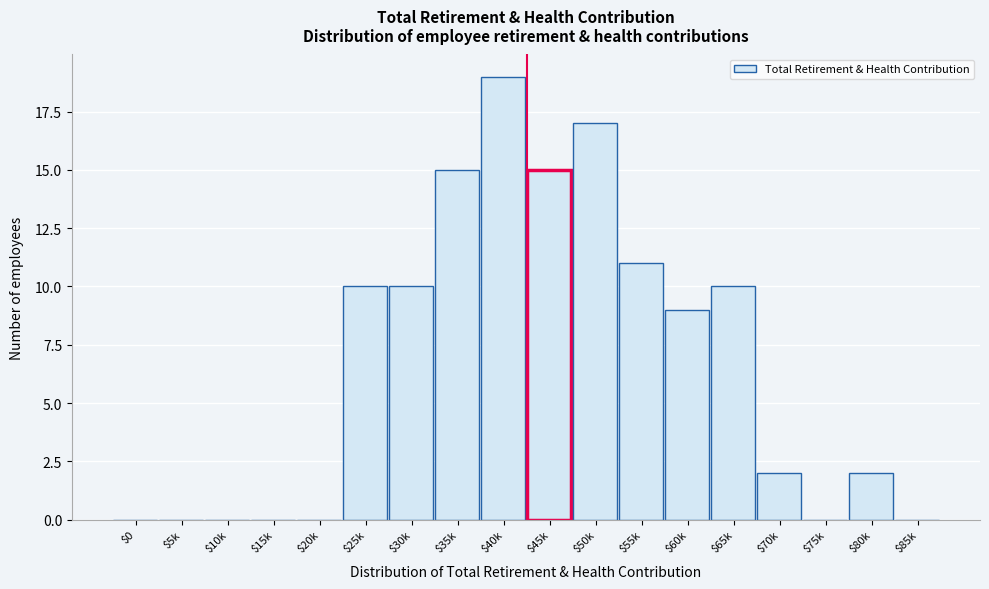

What is the sum of all values?

120